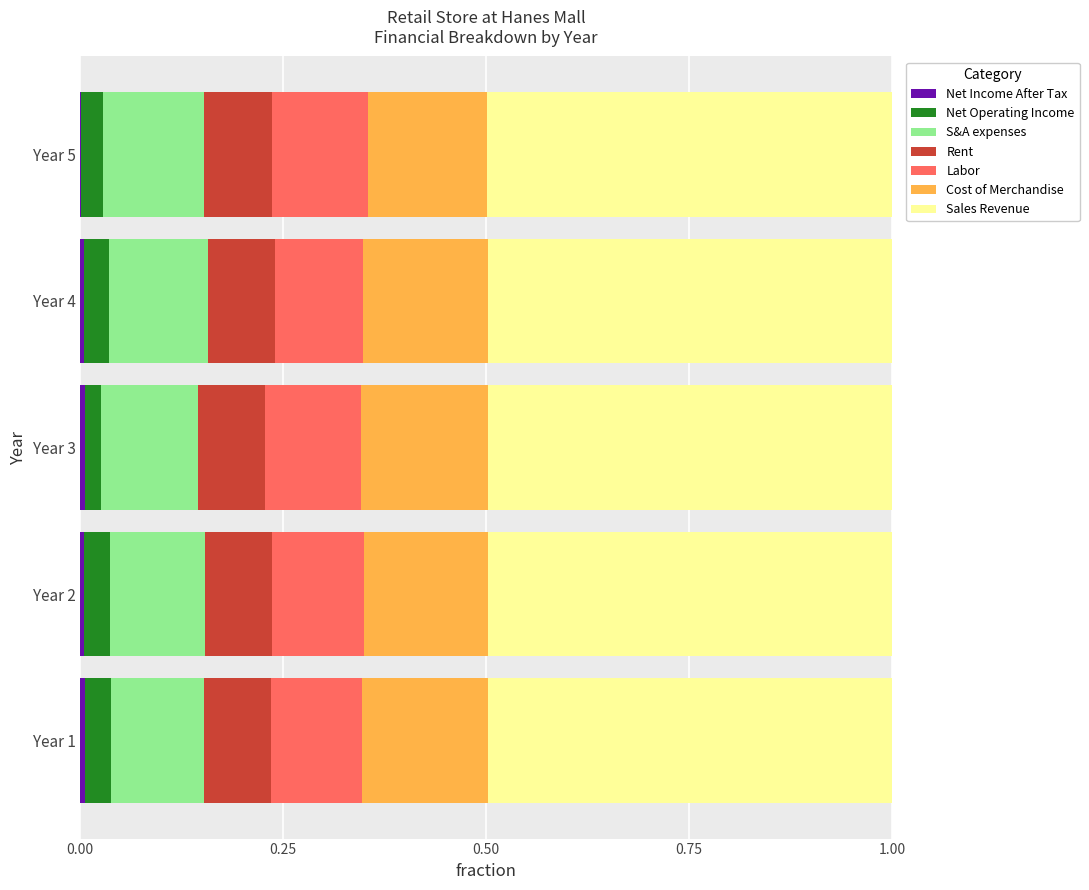

True or false: Labor has a value of 0.1 at Year 2.

True